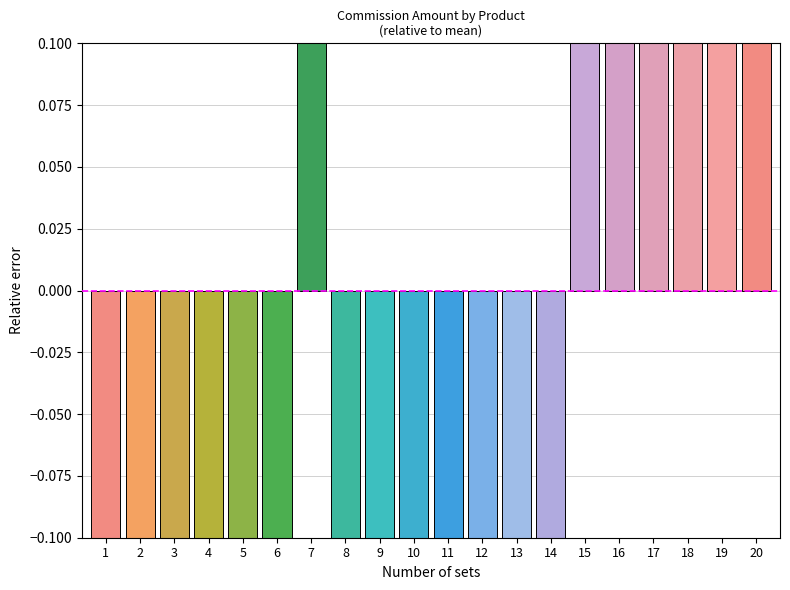

Is it true that the value at 7 is 0.5?

True